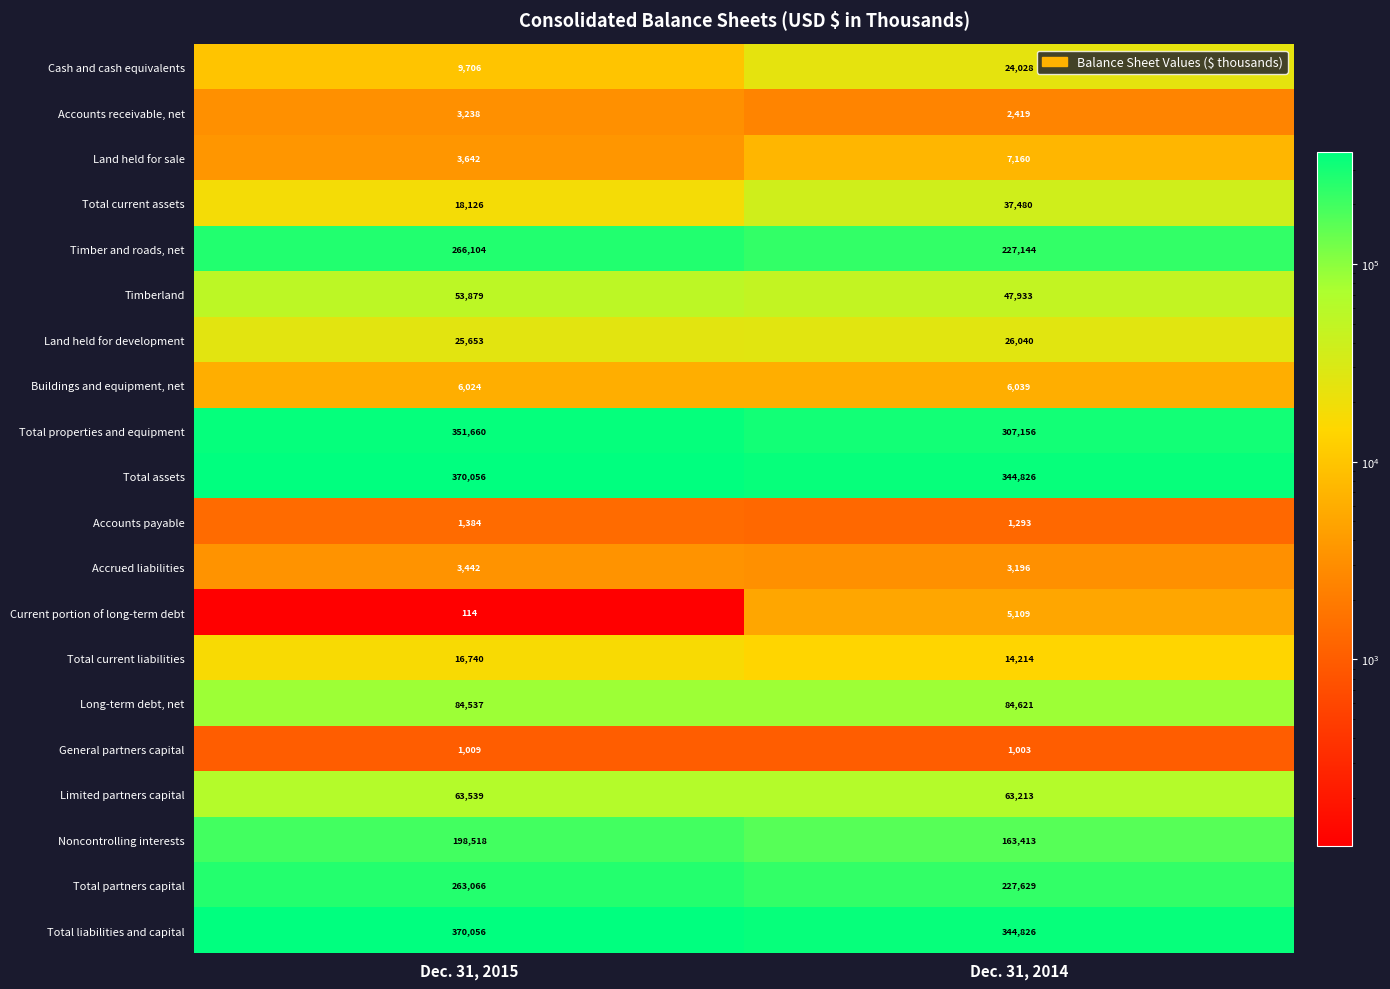

What is the difference between the highest and lowest values at Dec. 31, 2014?

343823